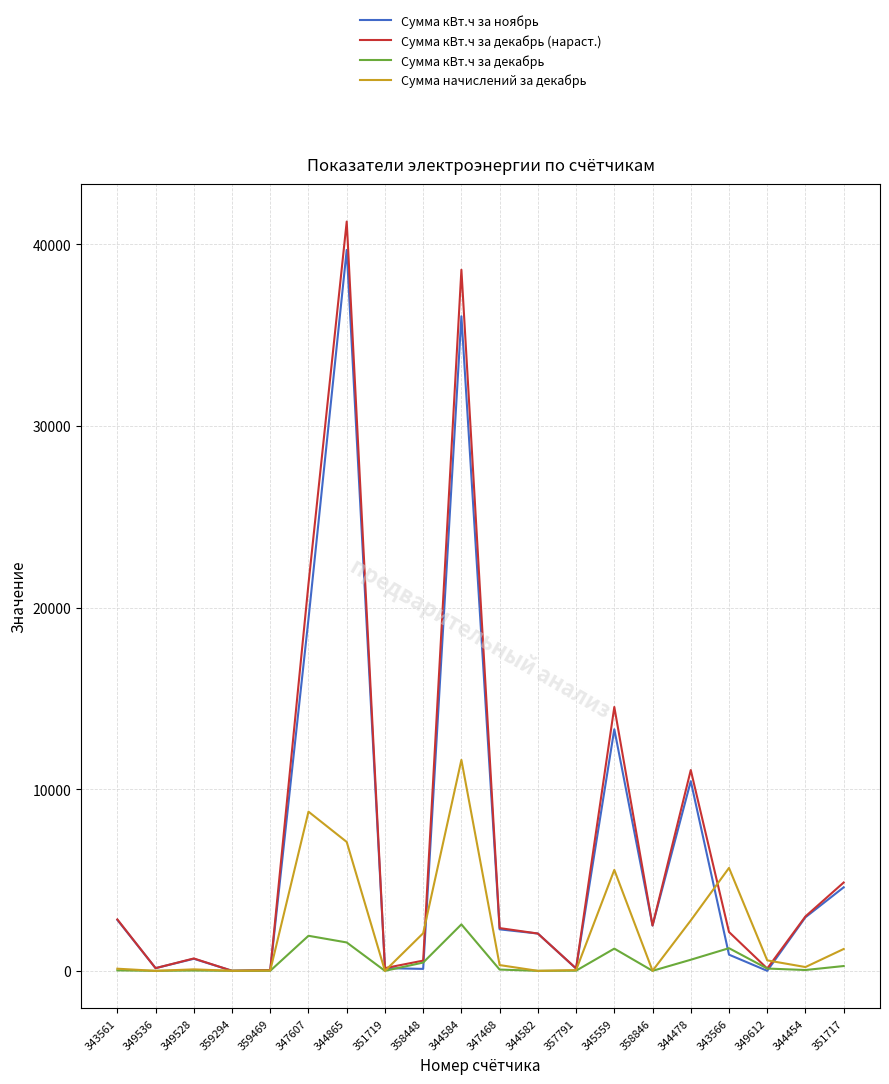

At how many categories does at least one series exceed 12342?

4